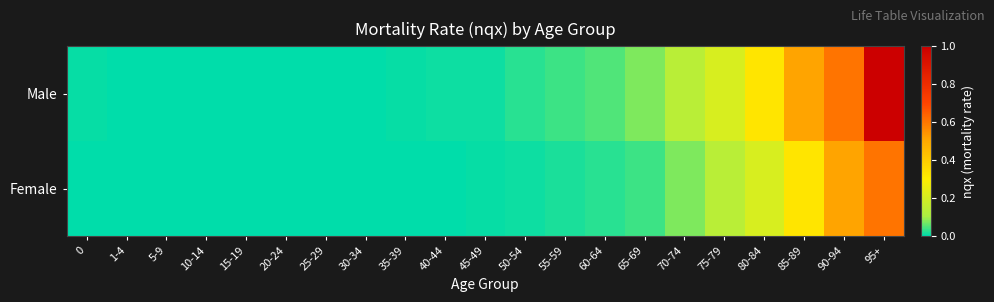

Reading left to right, what are all the values shown in this chart?

Male: 0=0.0	1-4=0.0	5-9=0.0	10-14=0.0	15-19=0.0	20-24=0.0	25-29=0.0	30-34=0.0	35-39=0.0	40-44=0.0	45-49=0.0	50-54=0.0	55-59=0.0	60-64=0.0	65-69=0.1	70-74=0.1	75-79=0.2	80-84=0.3	85-89=0.5	90-94=0.6	95+=1.0
Female: 0=0.0	1-4=0.0	5-9=0.0	10-14=0.0	15-19=0.0	20-24=0.0	25-29=0.0	30-34=0.0	35-39=0.0	40-44=0.0	45-49=0.0	50-54=0.0	55-59=0.0	60-64=0.0	65-69=0.0	70-74=0.1	75-79=0.1	80-84=0.2	85-89=0.3	90-94=0.5	95+=0.6